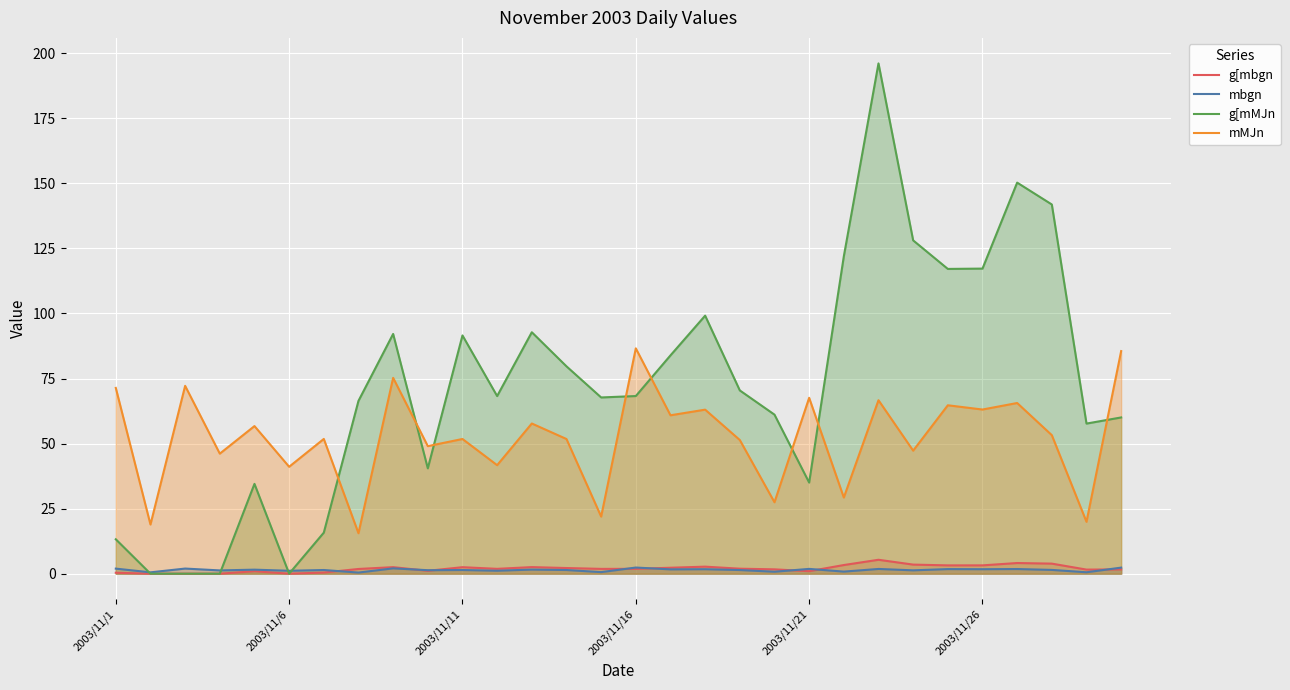

Which series ends up on top after the final intersection of mbgn and g[mMJn?

g[mMJn